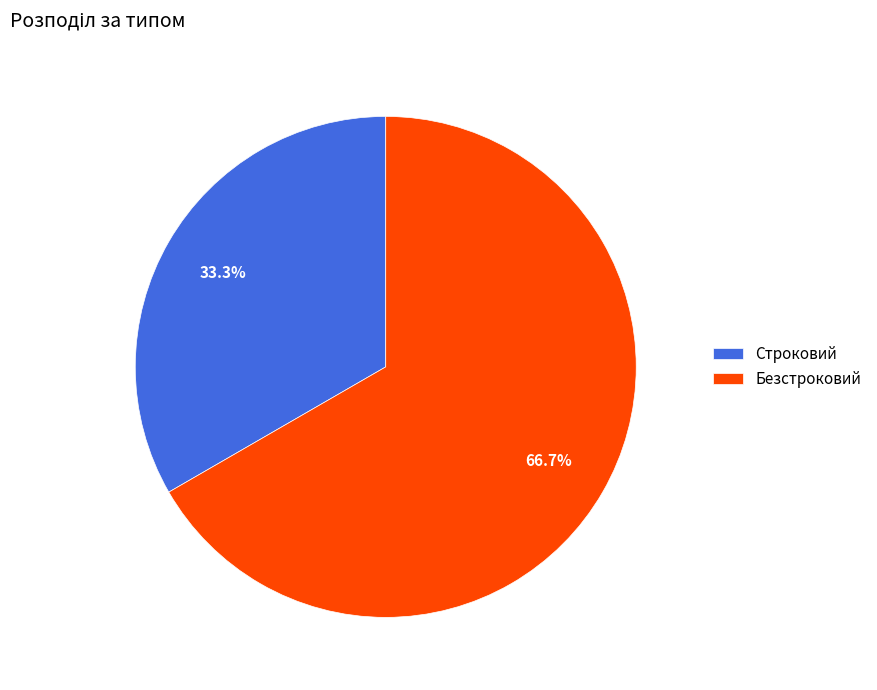

Which category has the smallest portion of the pie?

Строковий